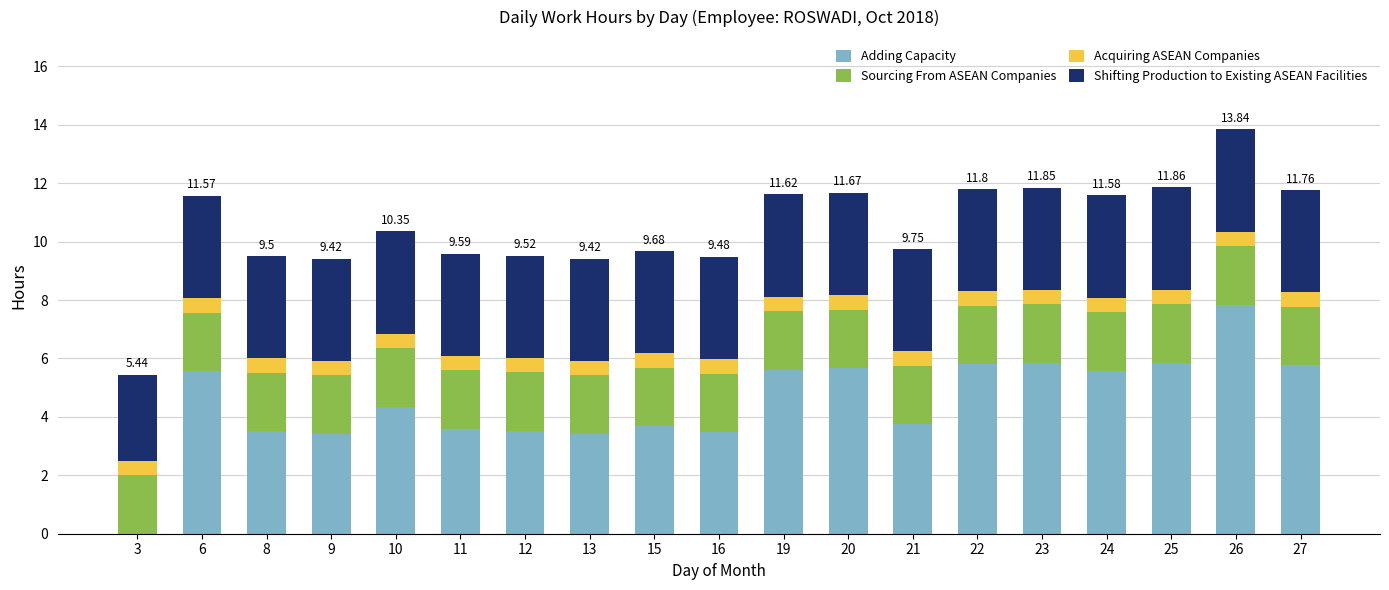

What are all the series names shown in the legend?

Adding Capacity, Sourcing From ASEAN Companies, Acquiring ASEAN Companies, Shifting Production to Existing ASEAN Facilities